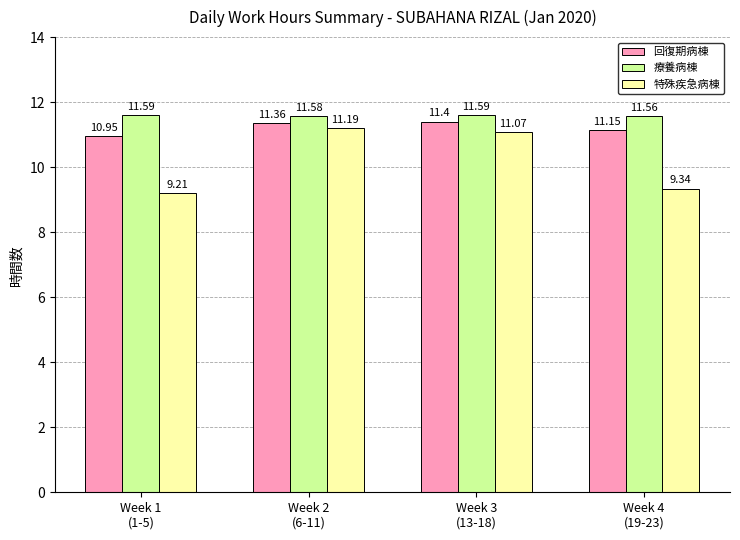

Which series has the widest spread of values?

特殊疾急病棟